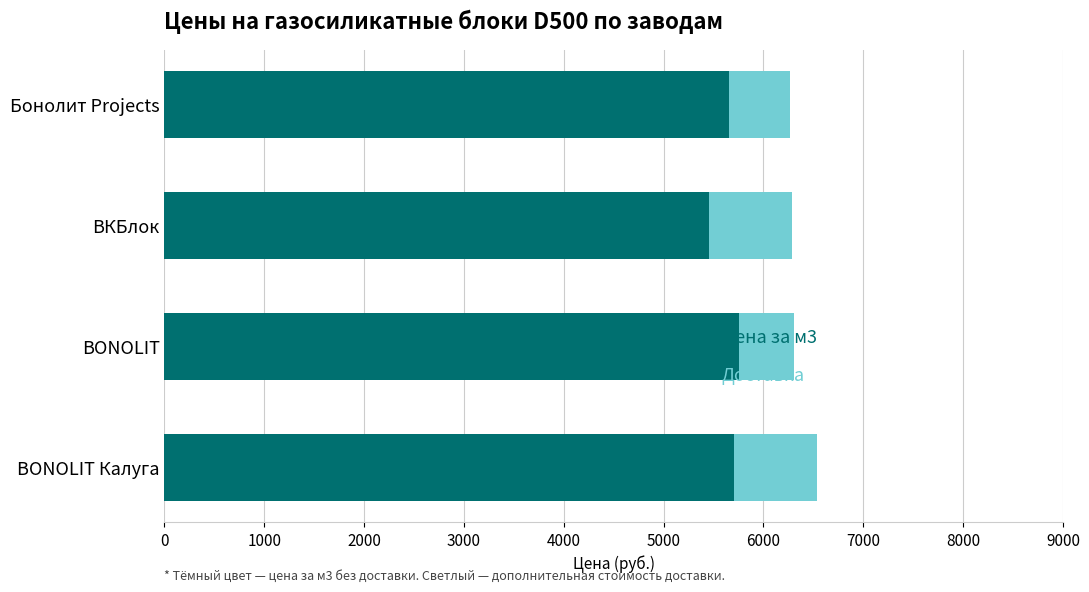

What is the total value across all series at Бонолит Projects?

6262.7